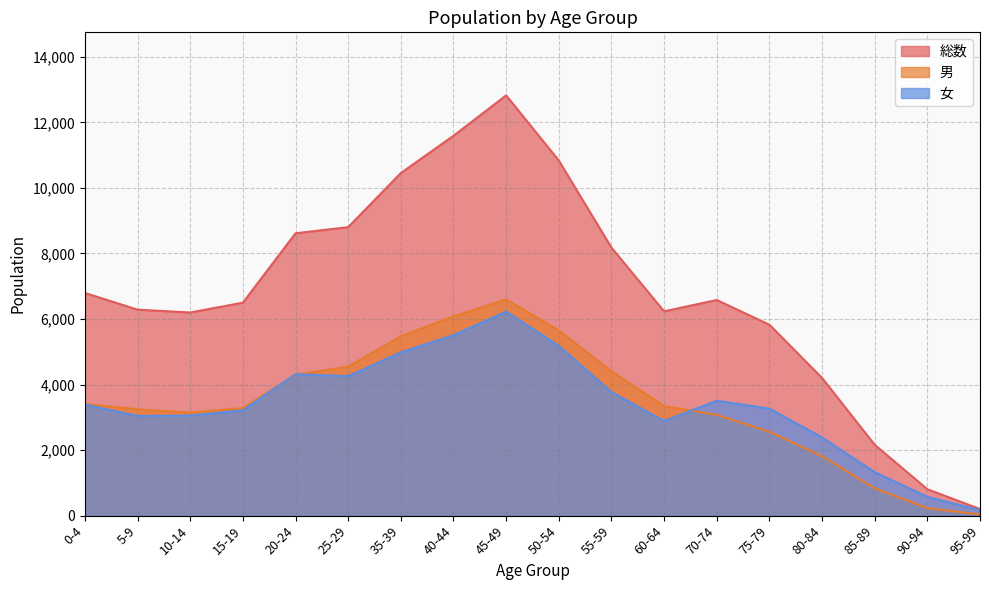

The value of 男 at 15-19 is 5259. True or false?

False